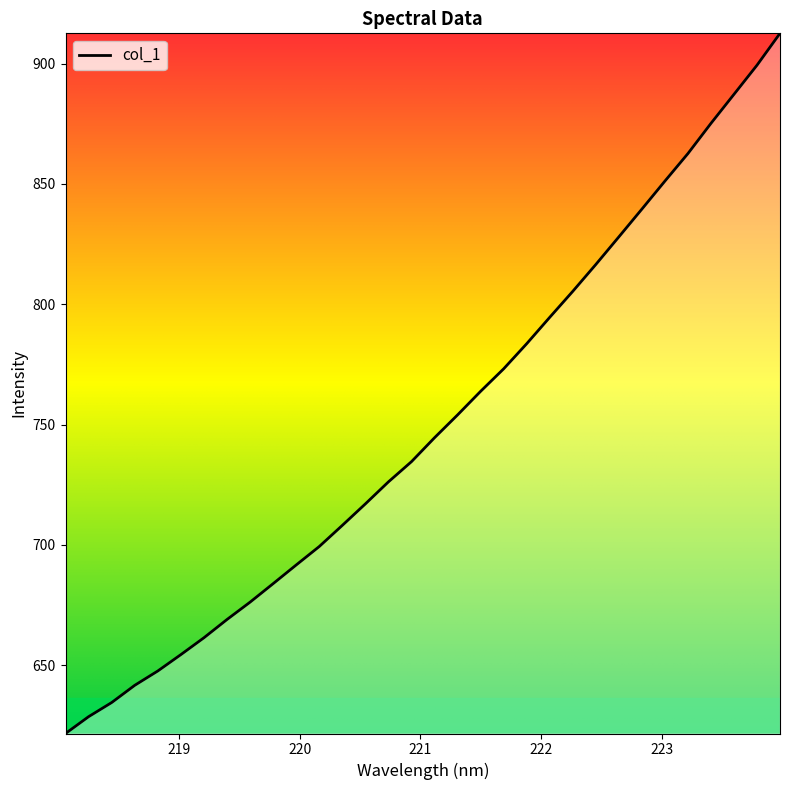

What is the difference between the maximum and minimum values?

290.9